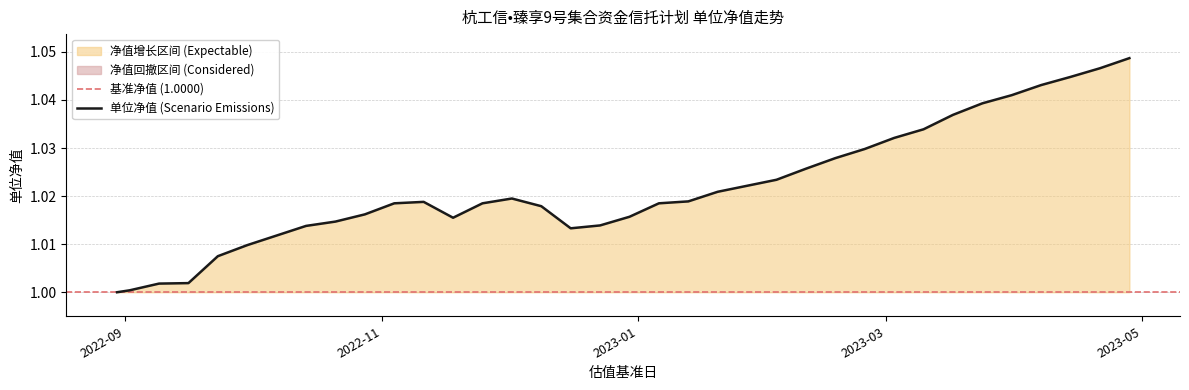

What is the approximate value at 2022-09-16?

1.0